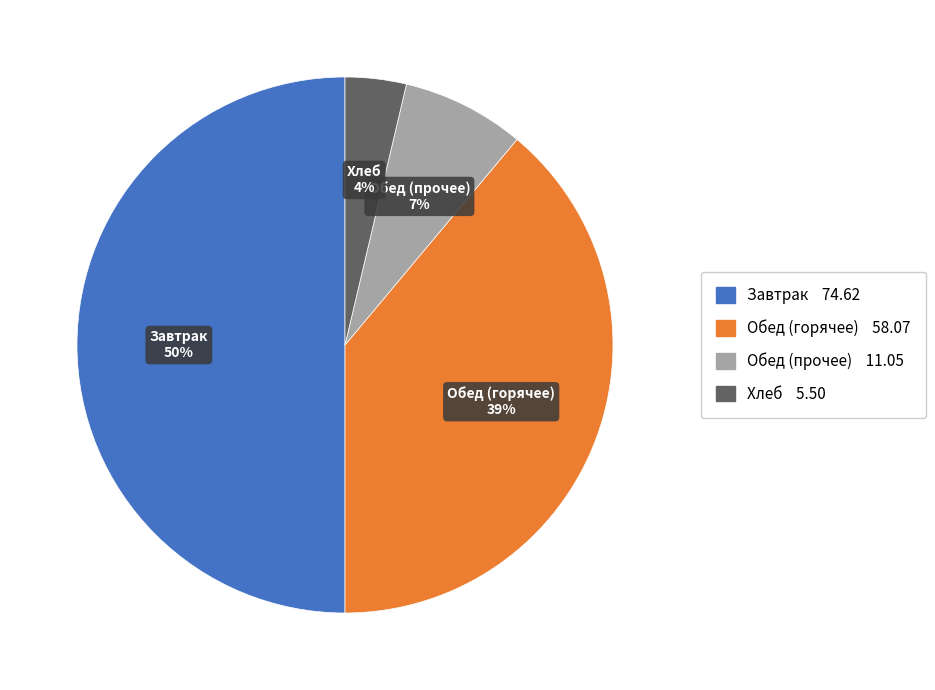

Is Хлеб the majority of the pie?

No